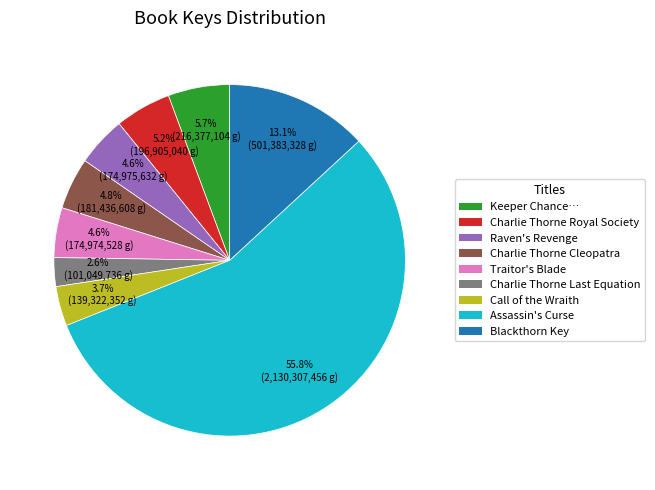

Is the sum of Keeper Chance… and Blackthorn Key greater than half?

No